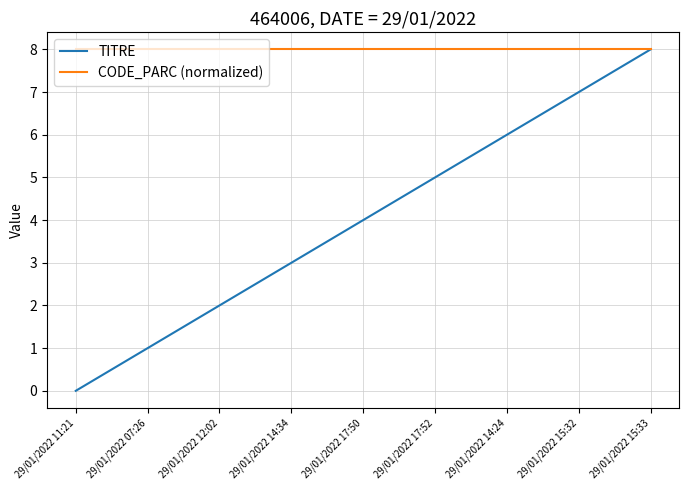

What are all the series names shown in the legend?

TITRE, CODE_PARC (normalized)